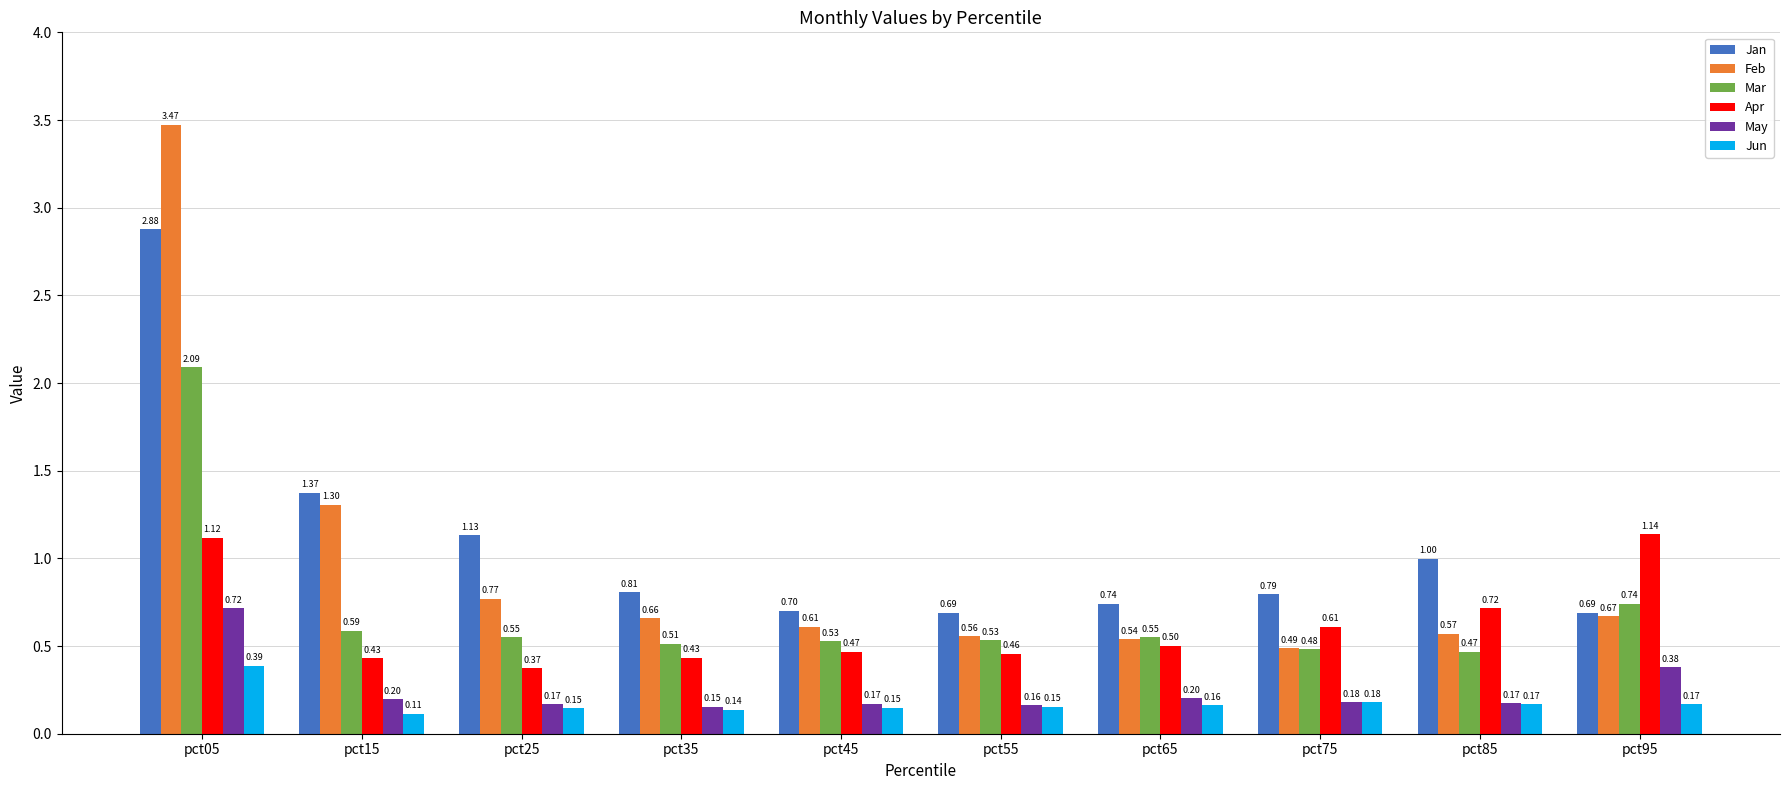

How many bars are there in each group?

6